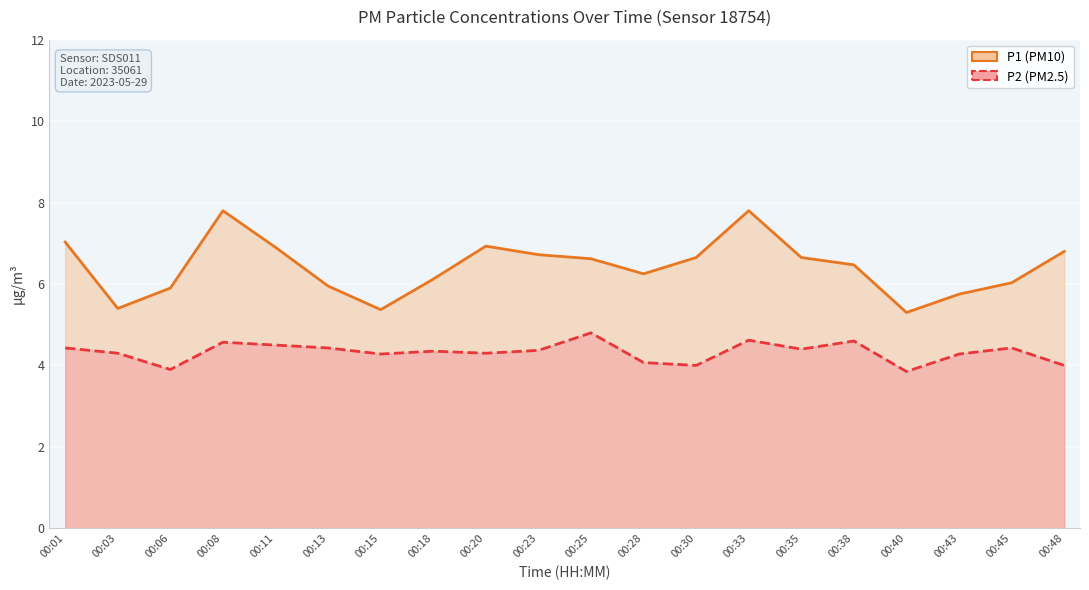

Which series changed the most between 00:35 and 00:43?

P1 (PM10)